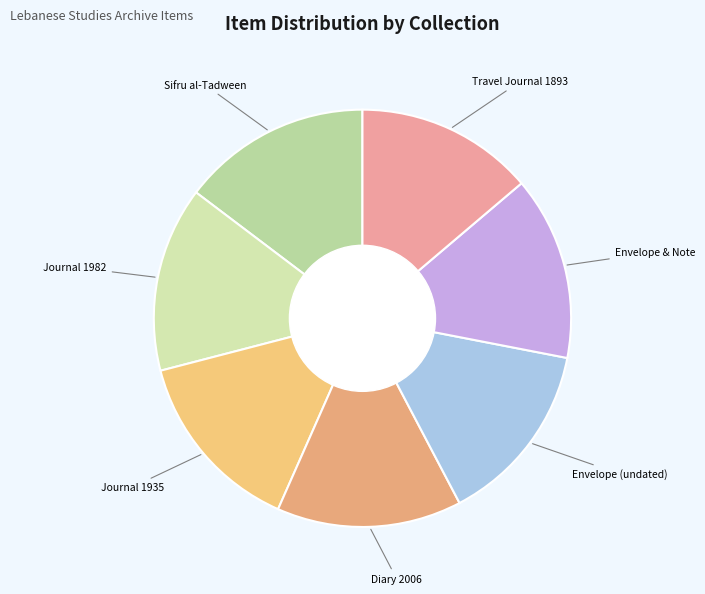

Is the sum of Envelope (undated) and Journal 1935 greater than half?

No